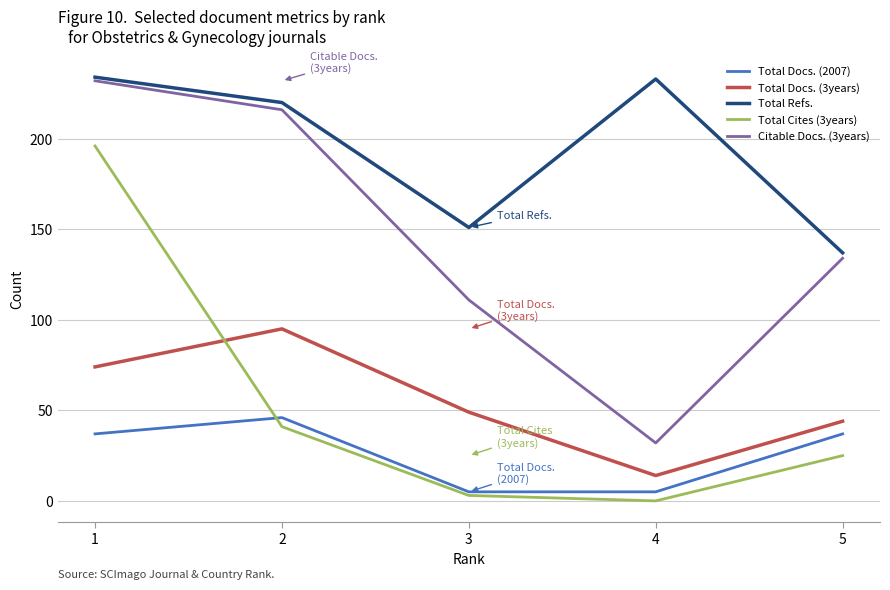

What is the average value of the Citable Docs. (3years) series?

145